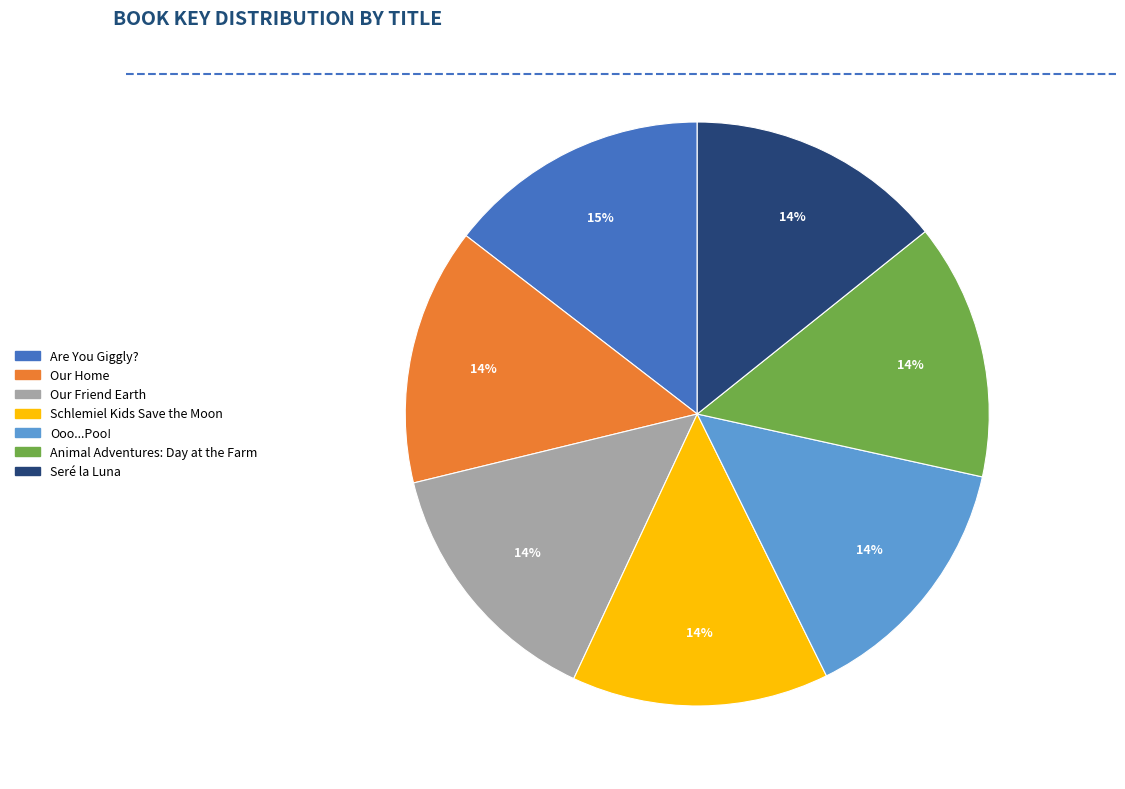

How many segments does this pie chart have?

7